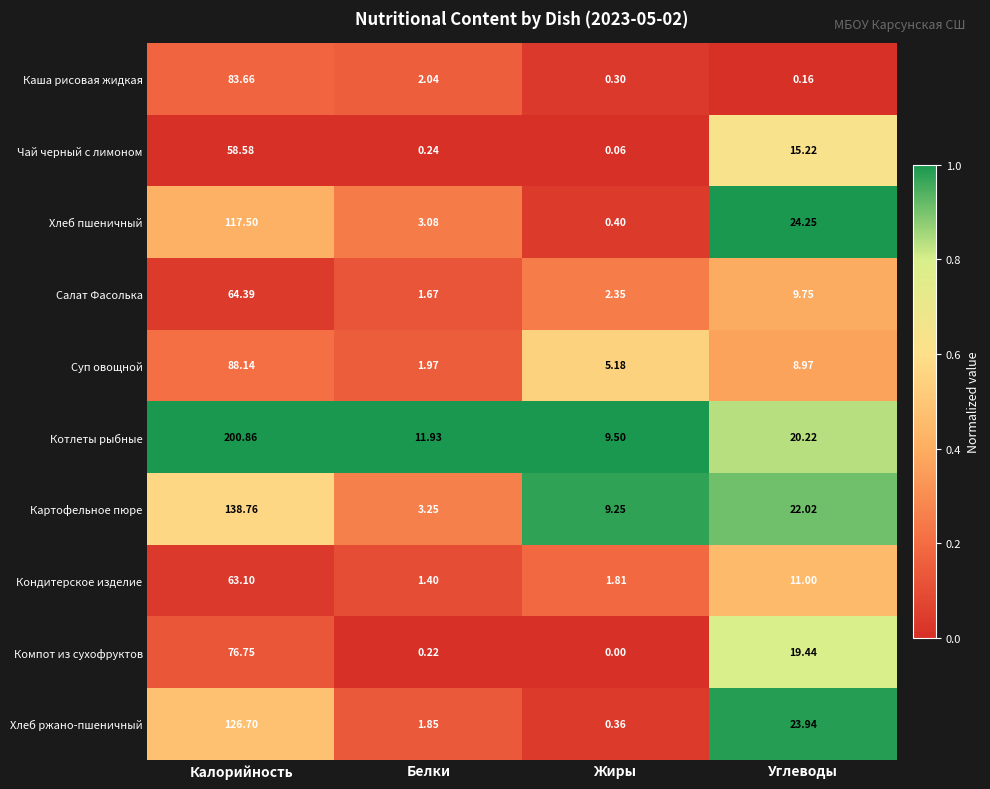

Where does the Хлеб пшеничный series first go above 24?

Калорийность